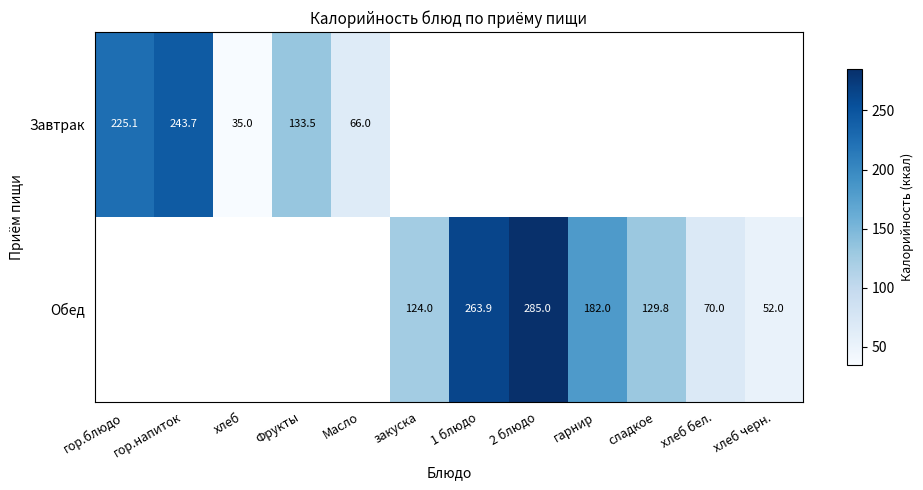

Which label corresponds to the smallest value in the chart?

хлеб